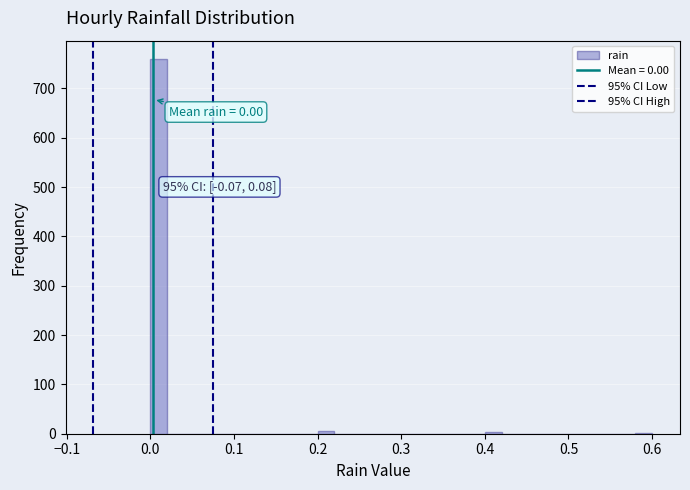

Read against the x-axis, roughly where is the centre of the tallest bar?

0.01